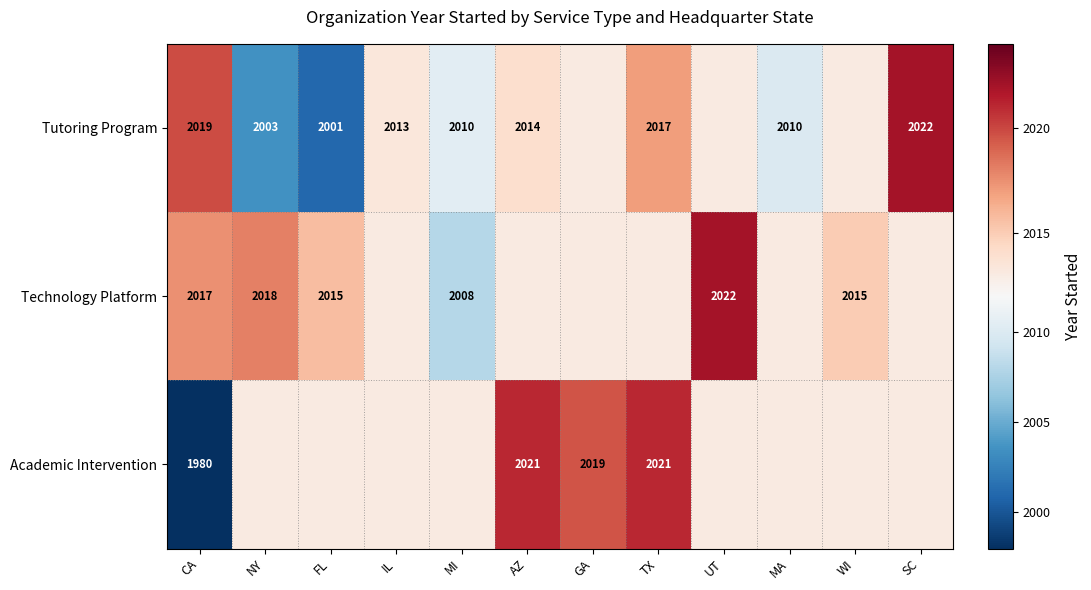

What is the total value across all series at WI?

6041.2